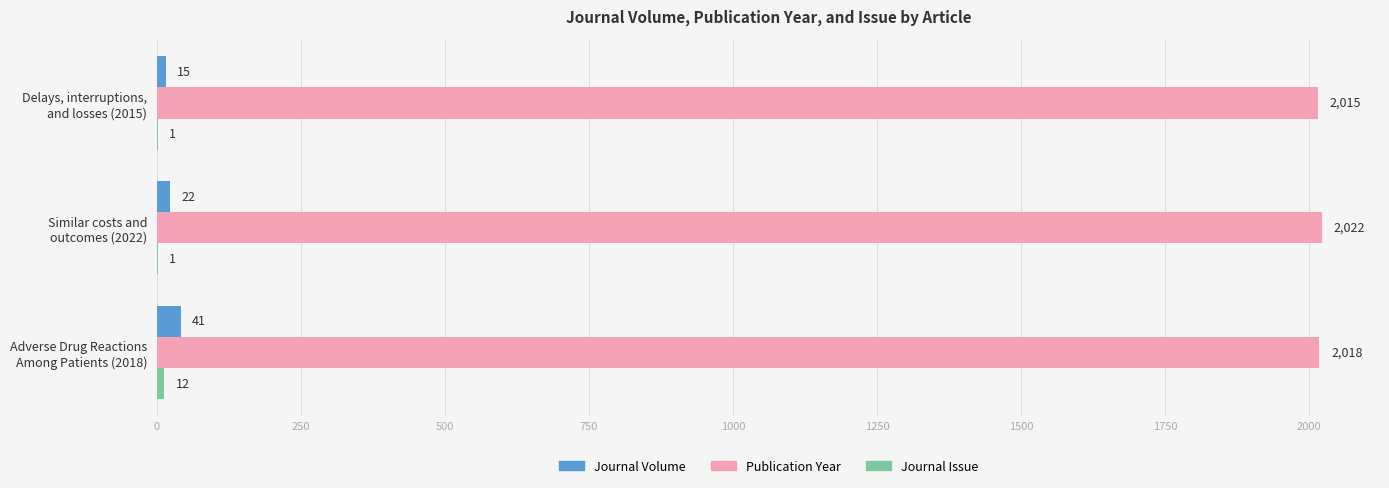

What is the sum of all Publication Year values?

6055